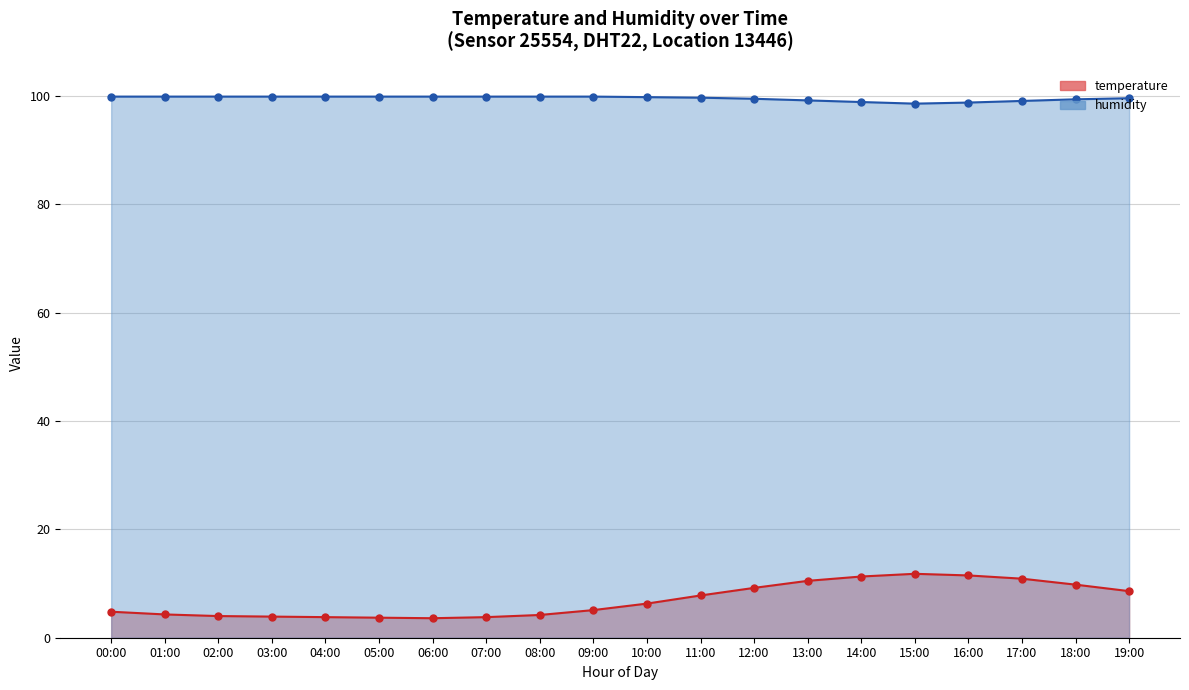

Reading left to right, transcribe all the data shown in this chart.

temperature: 00:00=4.8	01:00=4.3	02:00=4.0	03:00=3.9	04:00=3.8	05:00=3.7	06:00=3.6	07:00=3.8	08:00=4.2	09:00=5.1	10:00=6.3	11:00=7.8	12:00=9.2	13:00=10.5	14:00=11.3	15:00=11.8	16:00=11.5	17:00=10.9	18:00=9.8	19:00=8.6
humidity: 00:00=99.9	01:00=99.9	02:00=99.9	03:00=99.9	04:00=99.9	05:00=99.9	06:00=99.9	07:00=99.9	08:00=99.9	09:00=99.9	10:00=99.8	11:00=99.7	12:00=99.5	13:00=99.2	14:00=98.9	15:00=98.6	16:00=98.8	17:00=99.1	18:00=99.4	19:00=99.6